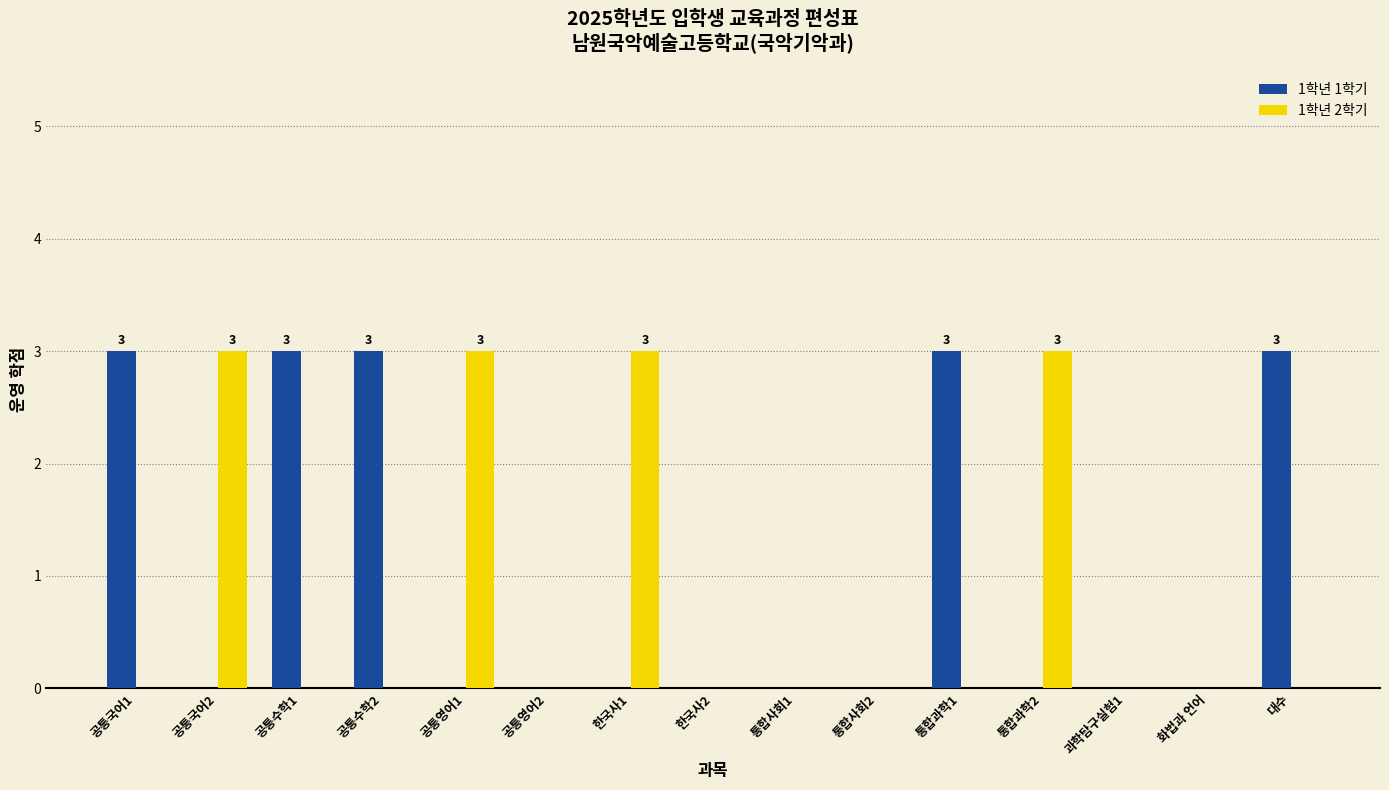

Are the bars horizontal?

No